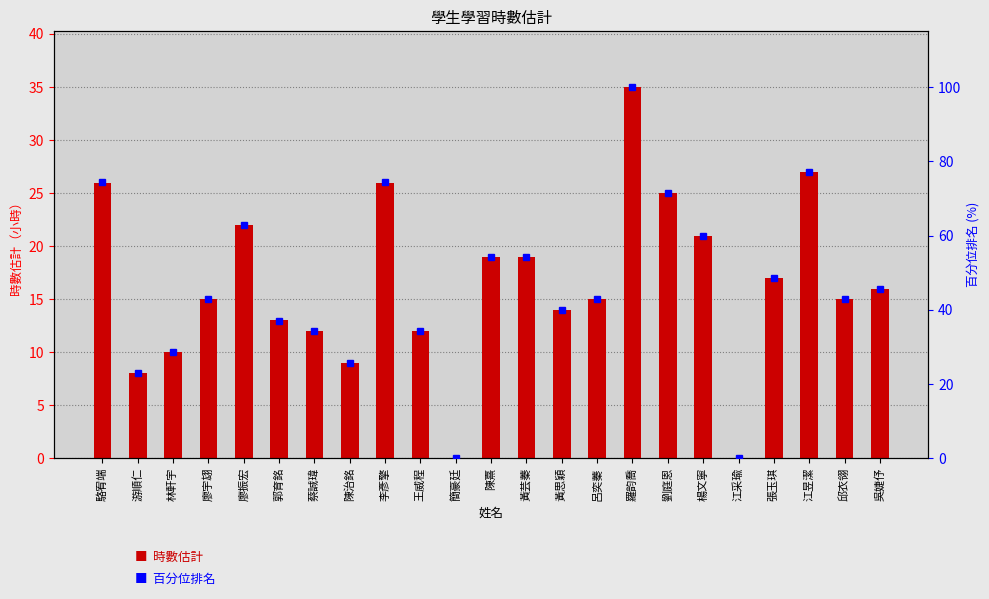

What is the approximate value of 時數估計 at 羅韵喬?

35.0